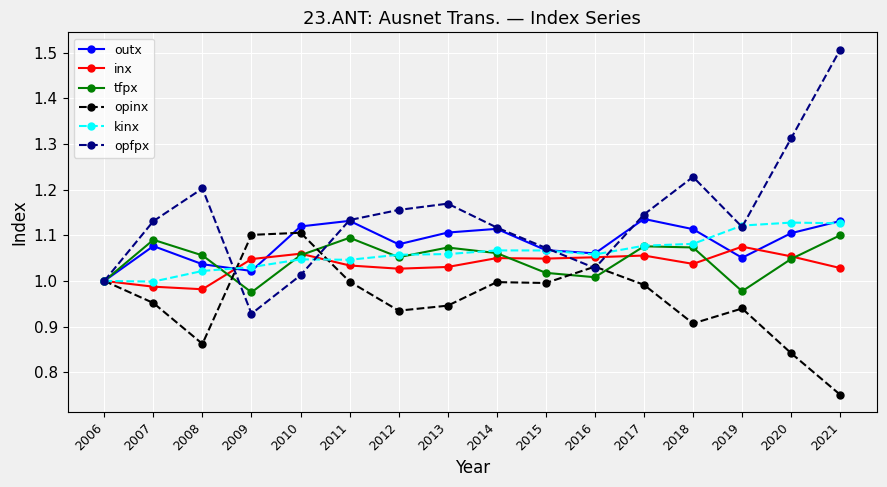

How many interior local peaks does the opfpx series have?

3